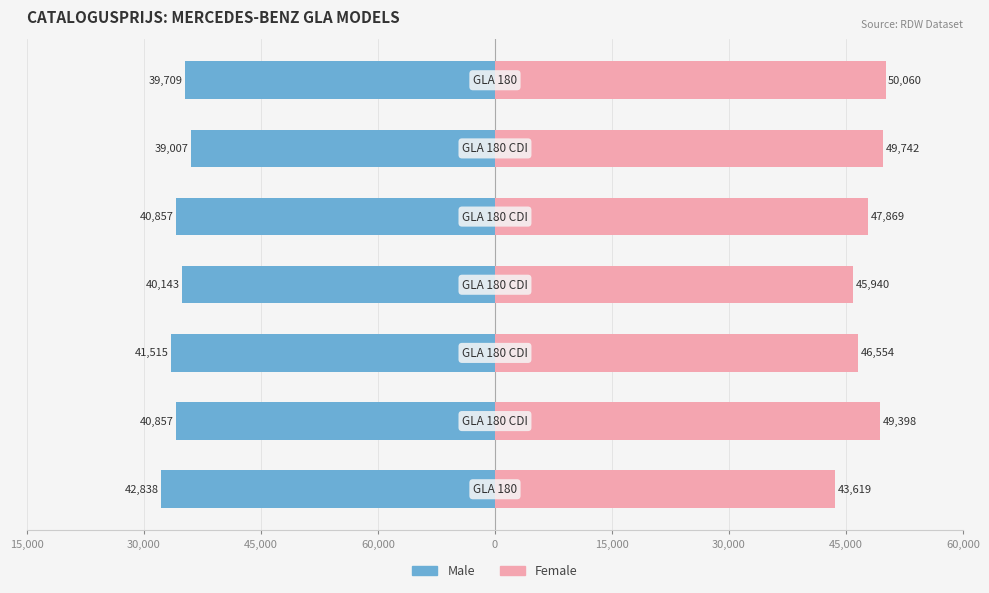

Between 45,000 and 30,000, which series saw the biggest shift?

Male